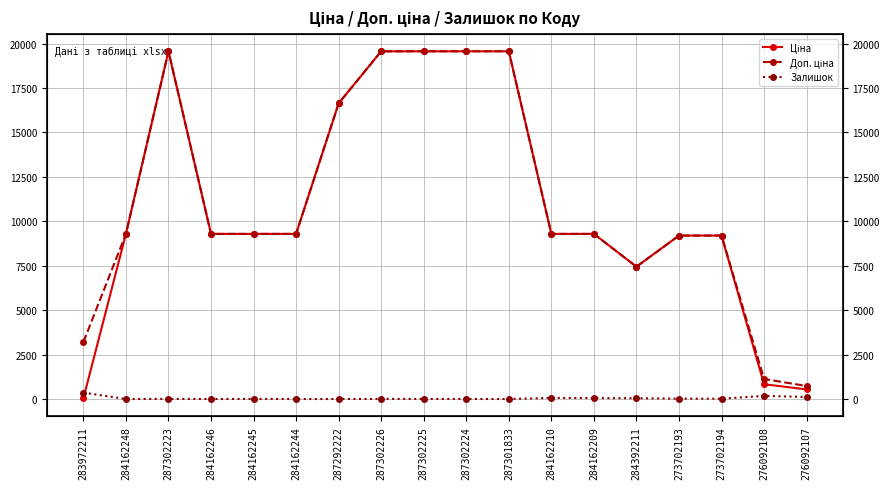

Where is the first local minimum for Ціна?

284392211